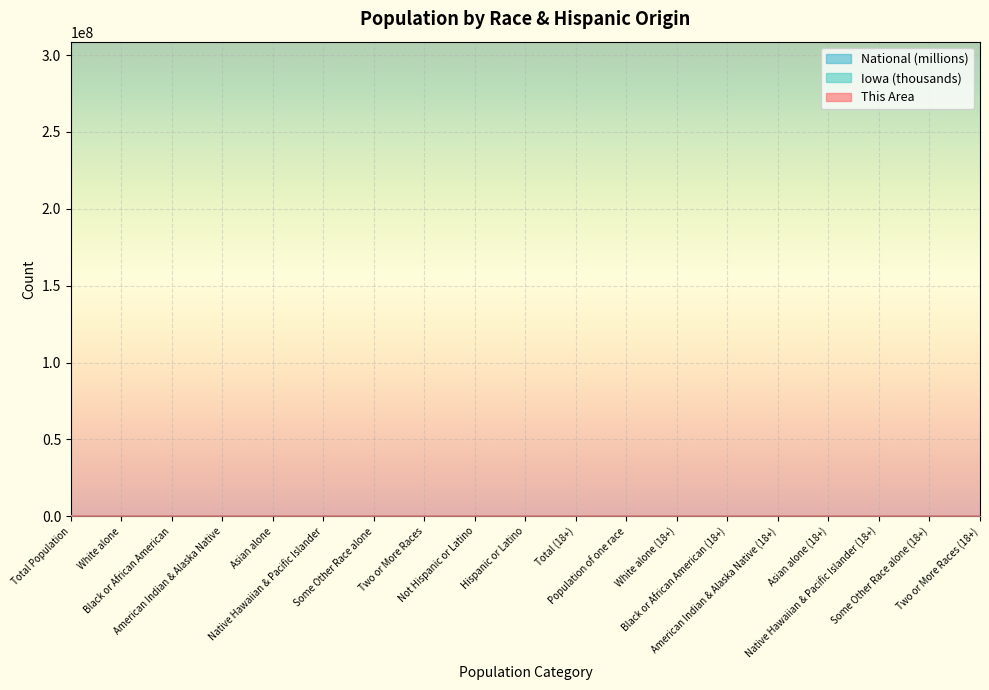

What is the label of the 4th point from the right?

Asian alone (18+)